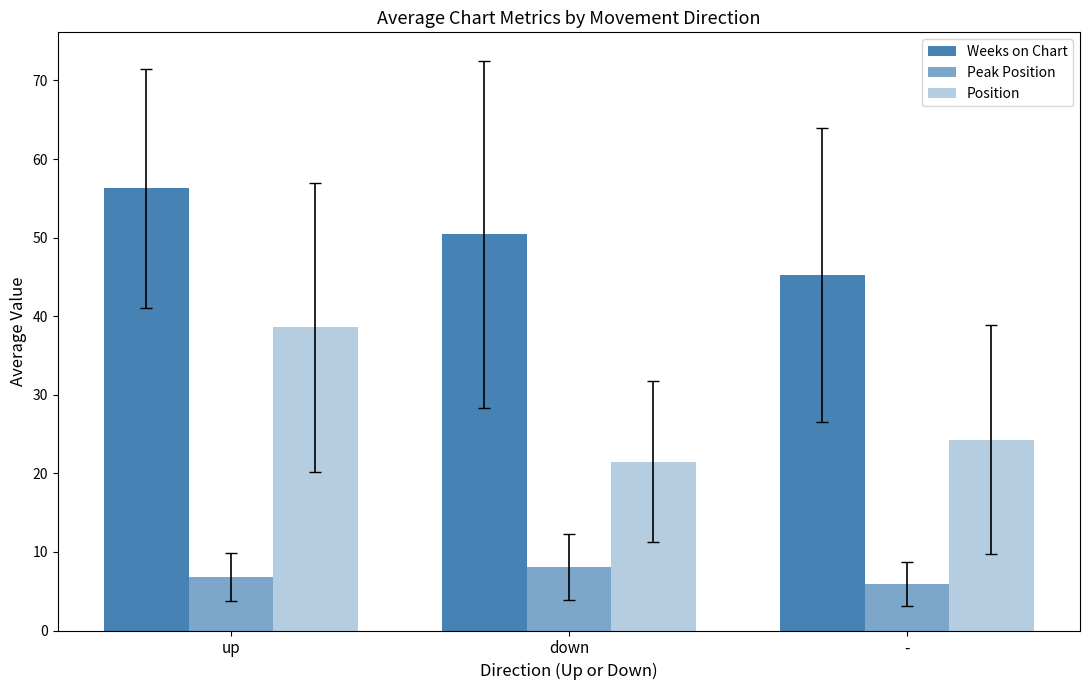

The value of Position at up is 63.6. True or false?

False